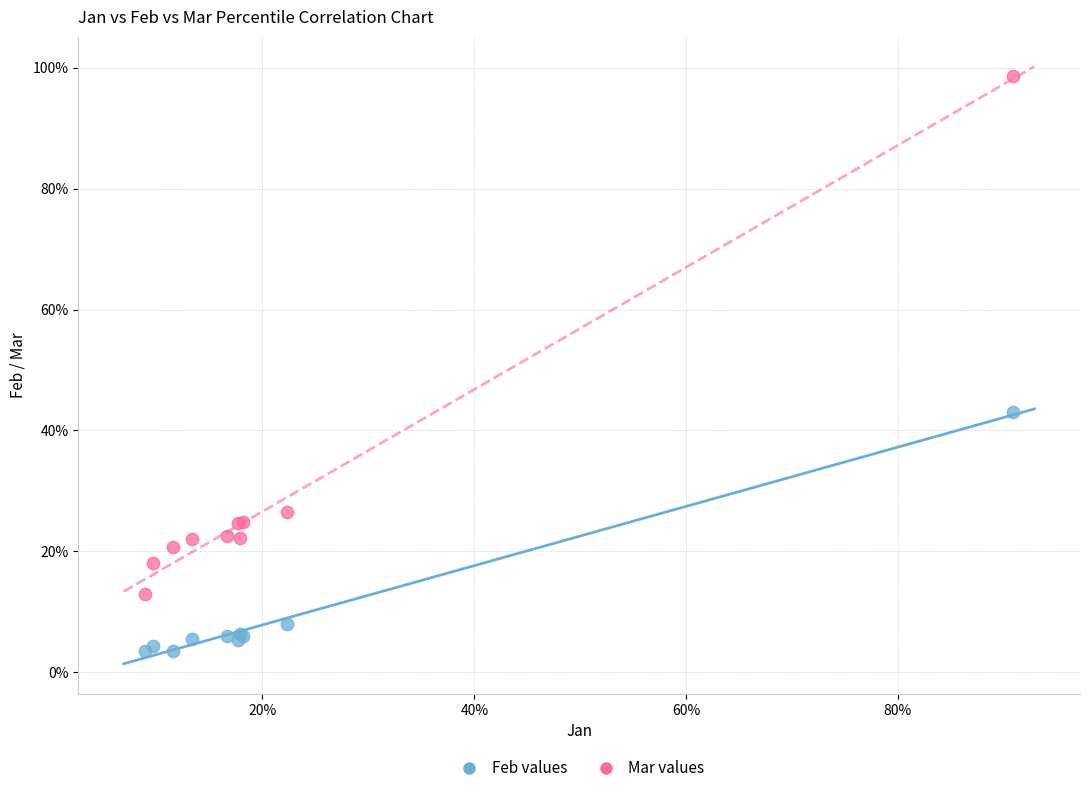

What are all the series names shown in the legend?

Feb values, Mar values